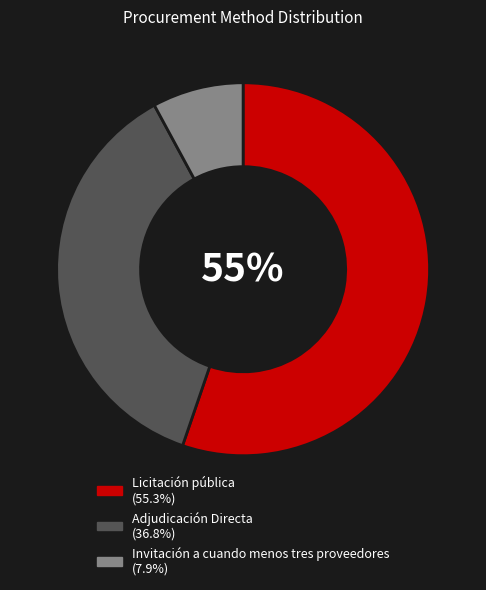

Is it true that Adjudicación Directa is 29% of the pie?

False